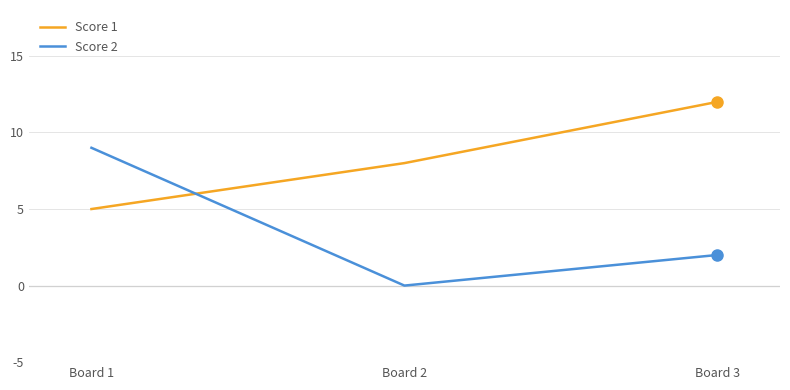

List the labels in order of Score 2 value, smallest first.

Board 2, Board 3, Board 1